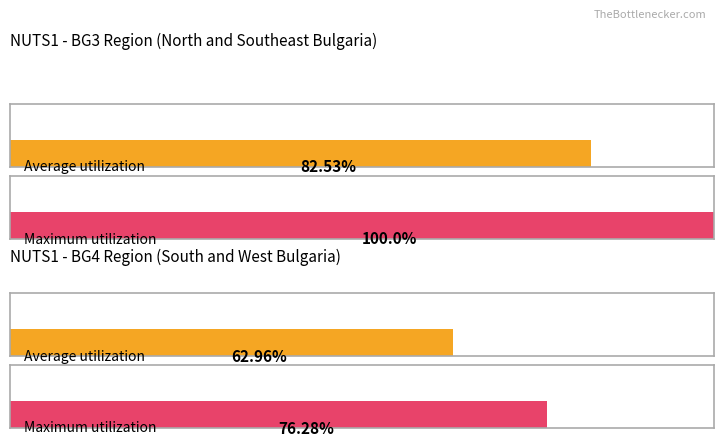

List the series in order of their overall mean, lowest first.

BG4, BG3